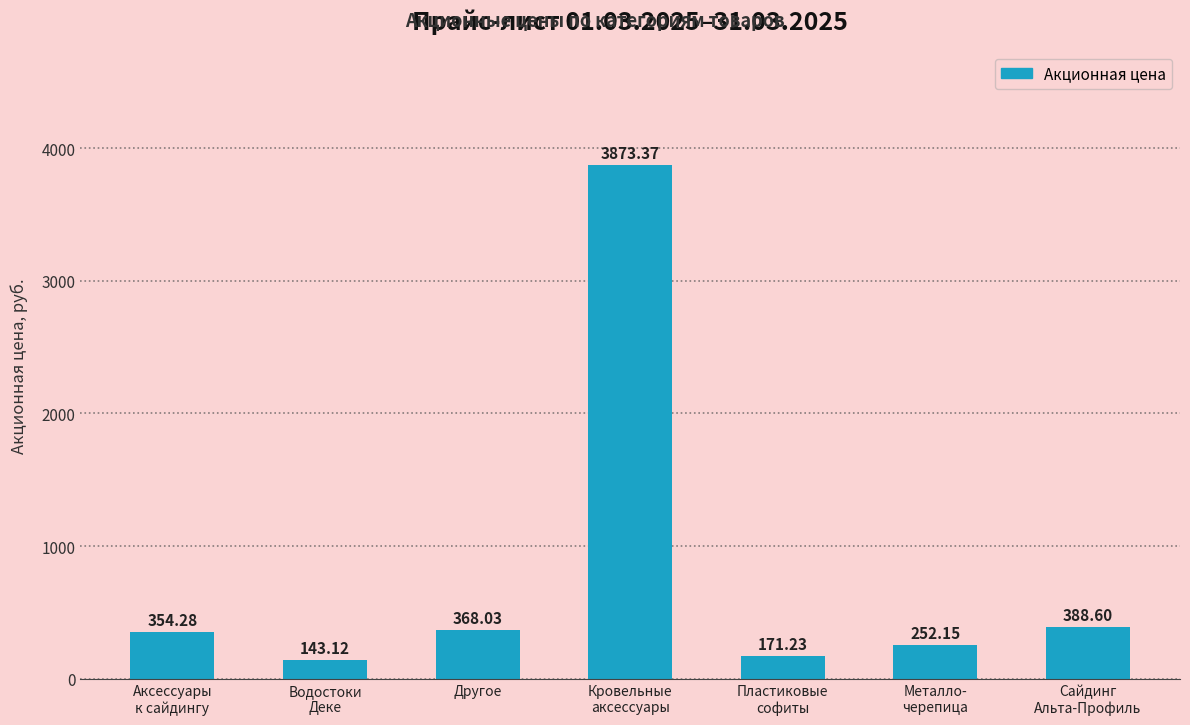

Is it true that the value at Аксессуары
к сайдингу is 354.3?

True